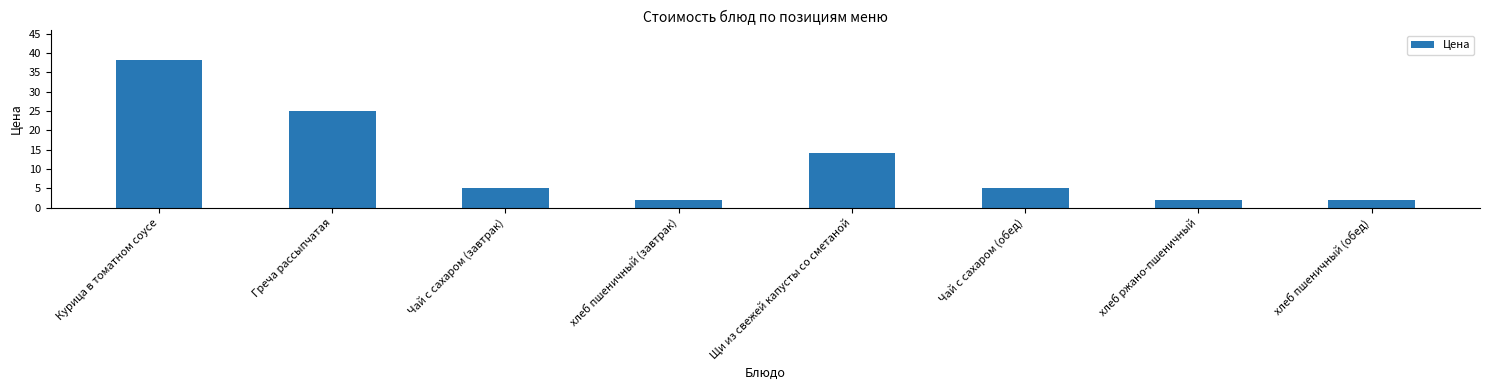

What is the greatest value displayed?

38.2